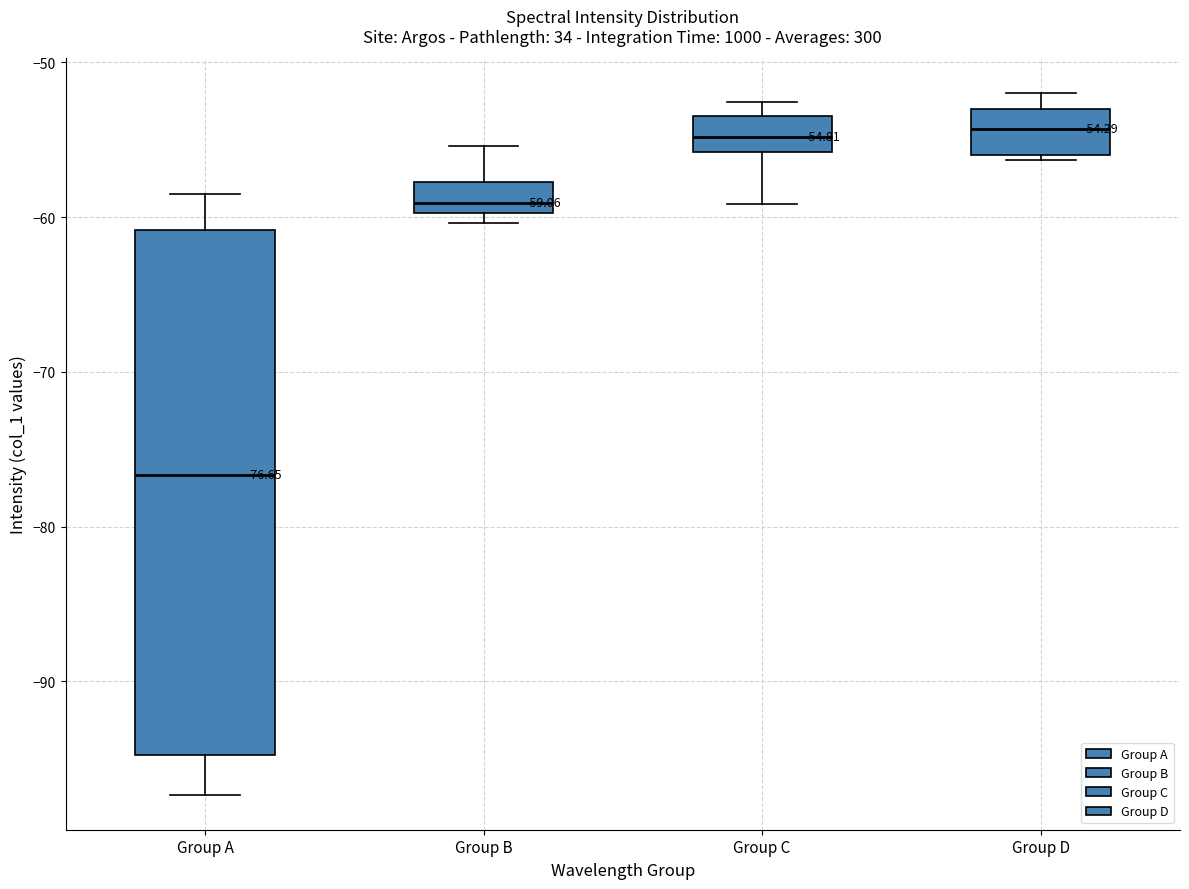

Which box is the tallest, from its lower edge to its upper edge?

Group A